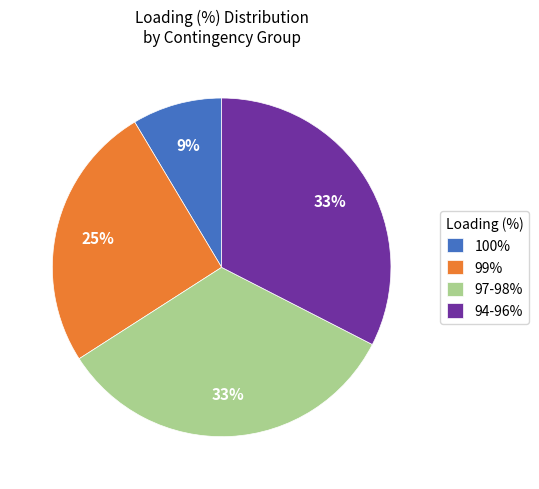

What is the smallest slice in the pie chart?

100%